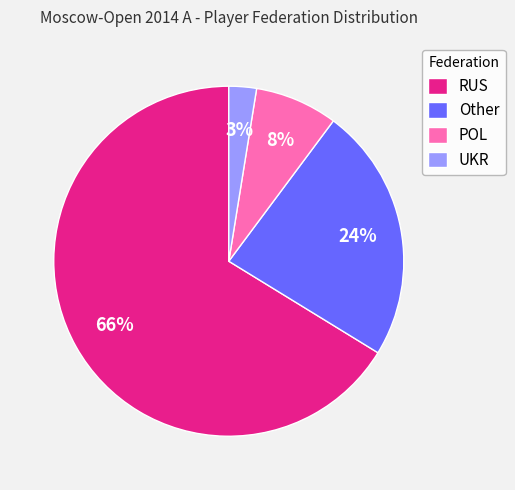

Is it true that Other is 24% of the pie?

True